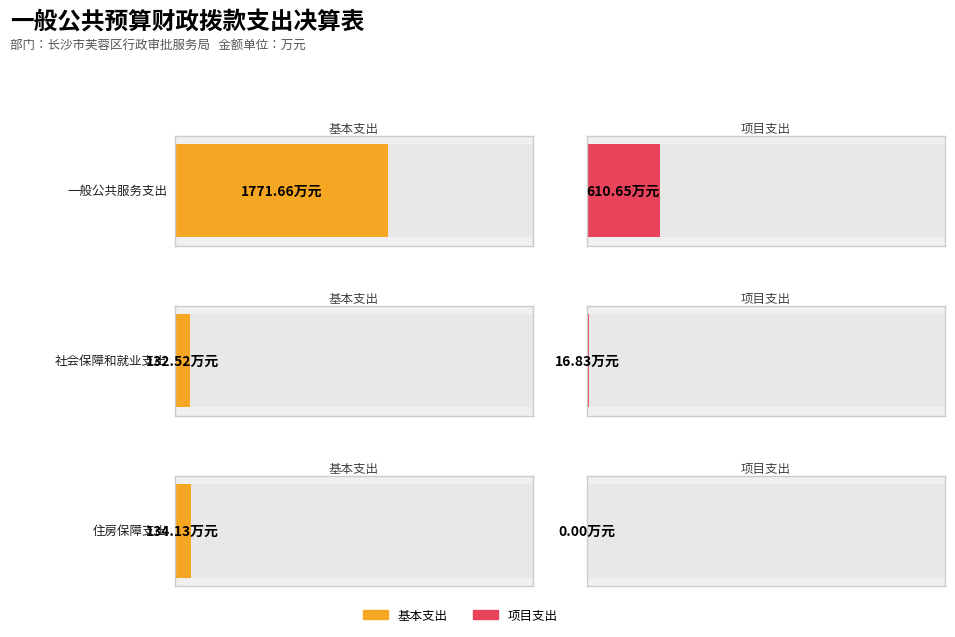

Reading right to left, extract all data points from this chart.

基本支出: 住房保障支出=134.1	社会保障和就业支出=132.5	一般公共服务支出=1771.7
项目支出: 住房保障支出=0.0	社会保障和就业支出=16.8	一般公共服务支出=610.6